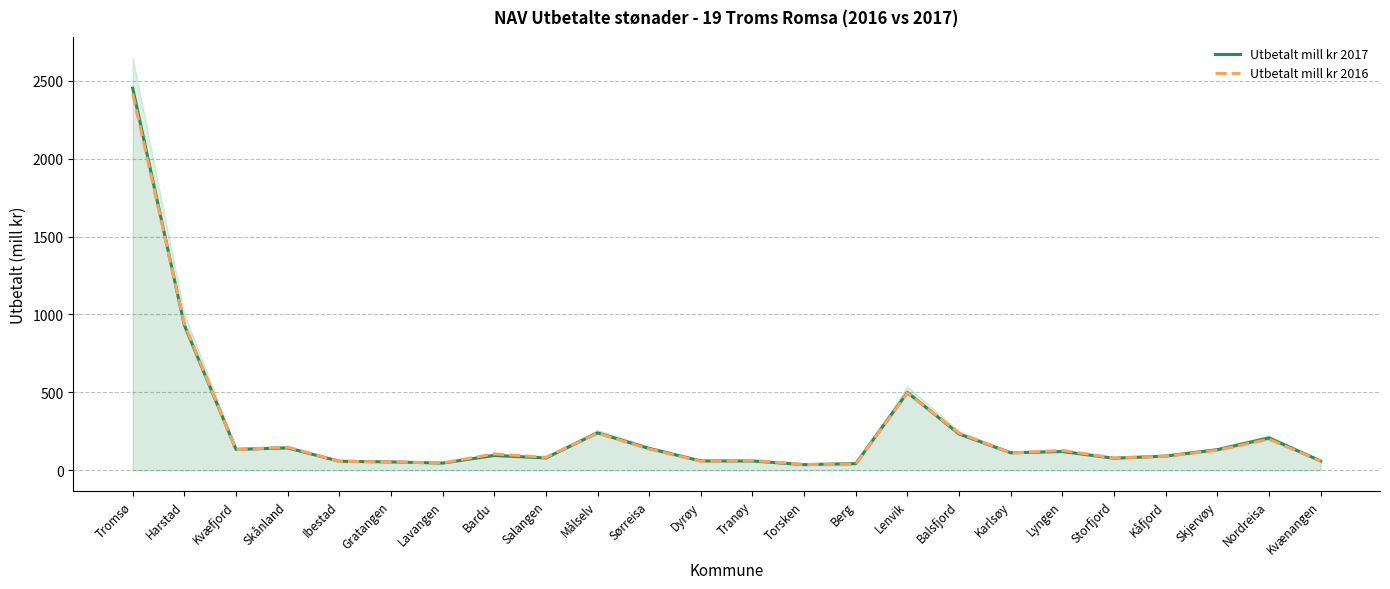

How many lines are shown in the chart?

2